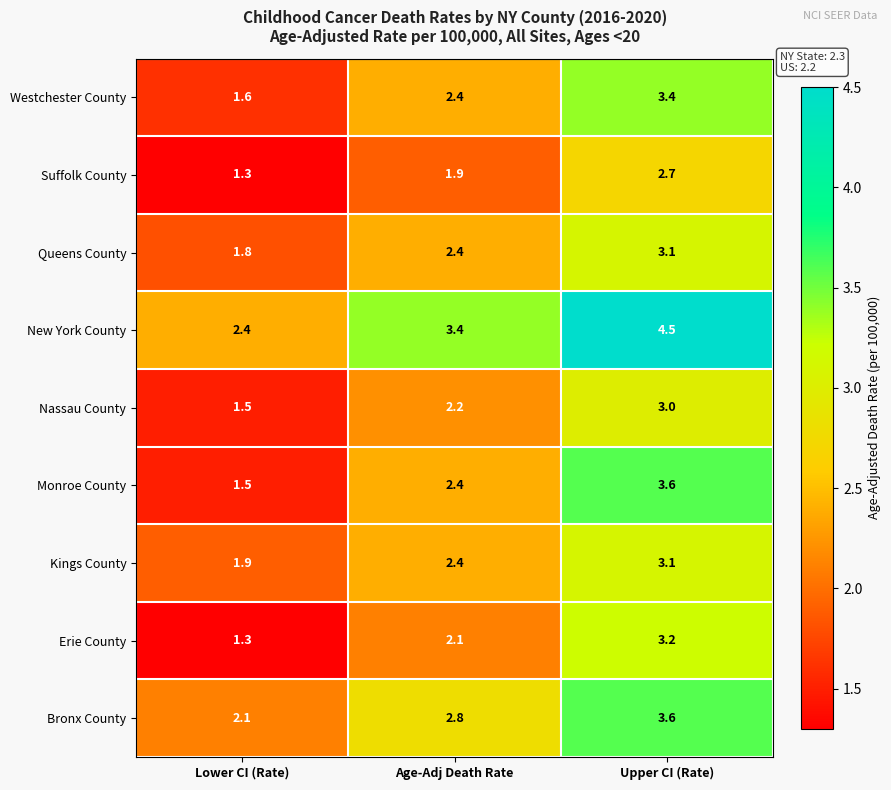

Which series changed the most between Lower CI (Rate) and Age-Adj Death Rate?

New York County